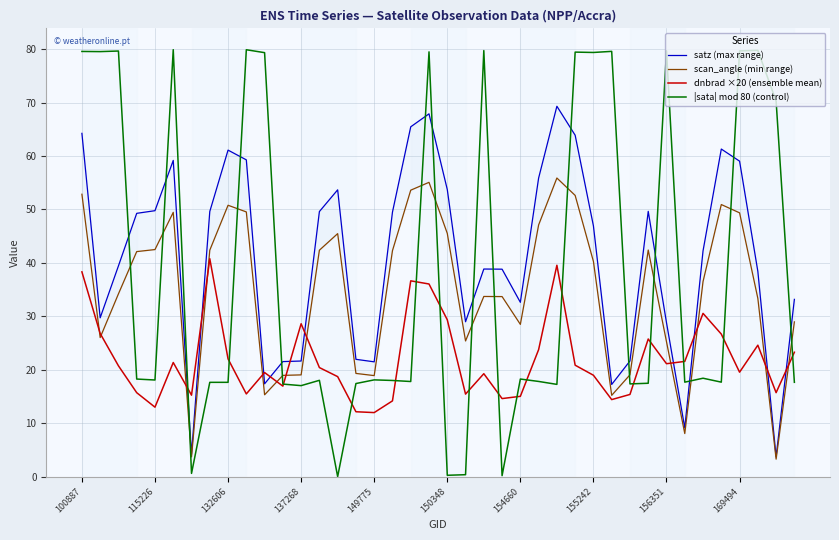

What is the maximum value for dnbrad ×20 (ensemble mean)?

40.8